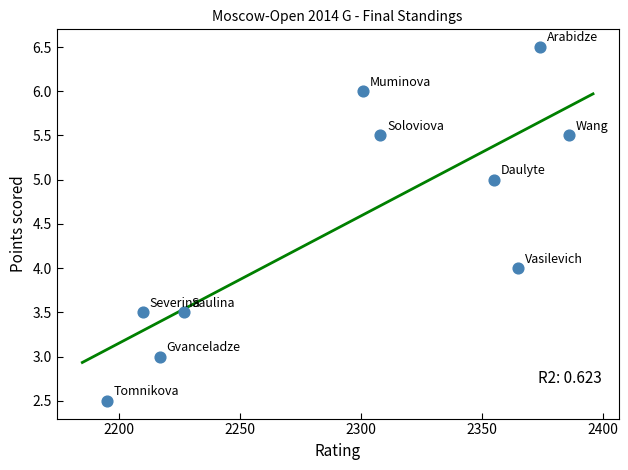

What is the average X value?

2293.8